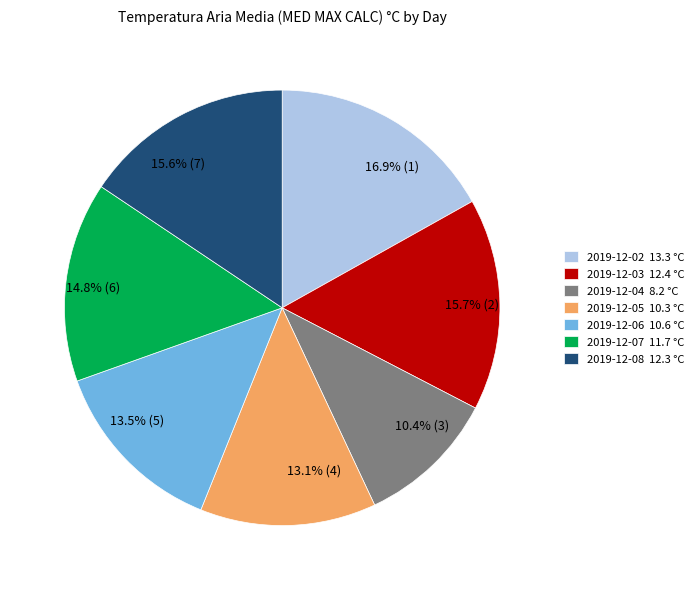

To the nearest percent, what is the average slice percentage?

14%